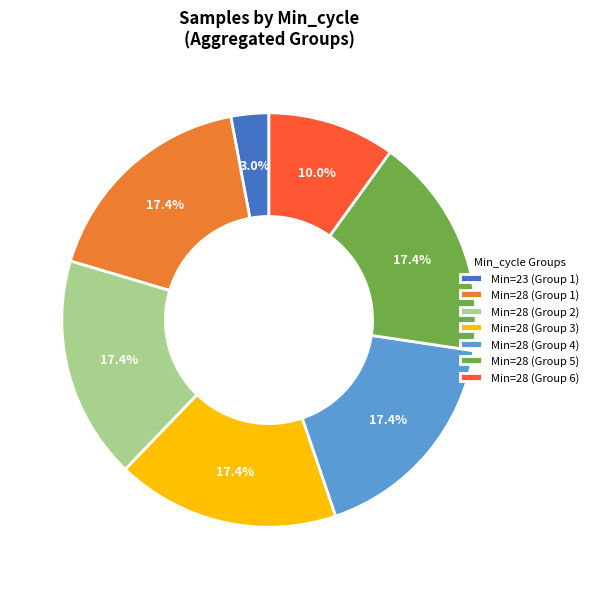

How many slices are in this pie chart?

7